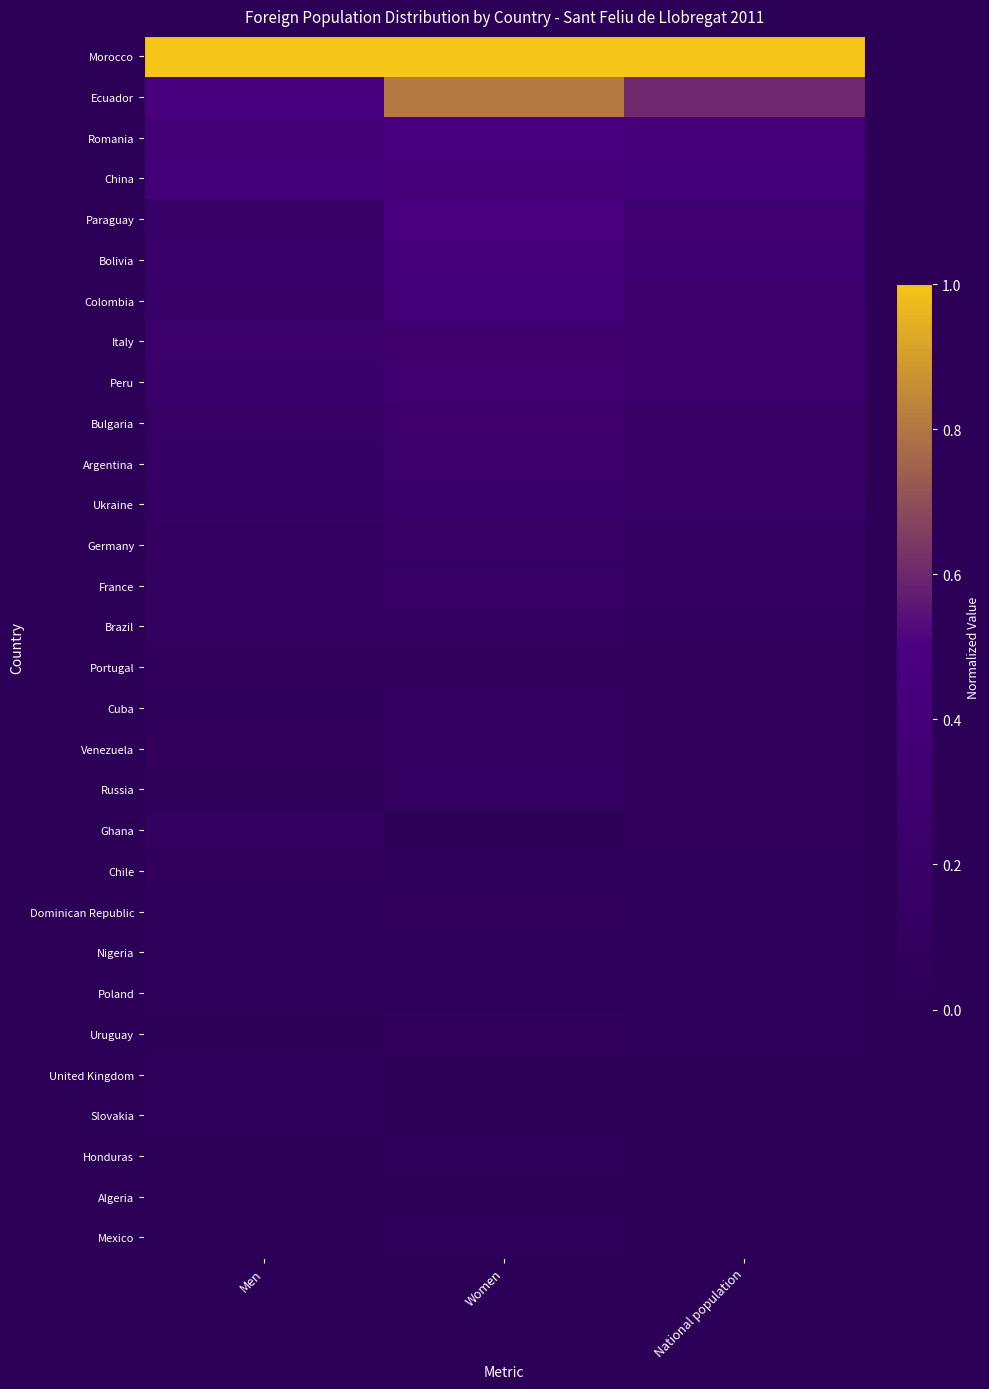

Reading left to right, extract all data points from this chart.

Morocco: Men=1.0	Women=1.0	National population=1.0
Ecuador: Men=0.5	Women=0.8	National population=0.6
Romania: Men=0.4	Women=0.5	National population=0.4
China: Men=0.4	Women=0.4	National population=0.4
Paraguay: Men=0.2	Women=0.5	National population=0.3
Bolivia: Men=0.2	Women=0.4	National population=0.3
Colombia: Men=0.2	Women=0.4	National population=0.3
Italy: Men=0.3	Women=0.3	National population=0.3
Peru: Men=0.2	Women=0.3	National population=0.2
Bulgaria: Men=0.2	Women=0.3	National population=0.2
Argentina: Men=0.1	Women=0.2	National population=0.2
Ukraine: Men=0.1	Women=0.2	National population=0.2
Germany: Men=0.1	Women=0.1	National population=0.1
France: Men=0.1	Women=0.2	National population=0.1
Brazil: Men=0.1	Women=0.1	National population=0.1
Portugal: Men=0.1	Women=0.1	National population=0.1
Cuba: Men=0.0	Women=0.1	National population=0.1
Venezuela: Men=0.1	Women=0.1	National population=0.1
Russia: Men=0.0	Women=0.1	National population=0.1
Ghana: Men=0.1	Women=0.0	National population=0.1
Chile: Men=0.1	Women=0.0	National population=0.0
Dominican Republic: Men=0.0	Women=0.1	National population=0.0
Nigeria: Men=0.0	Women=0.0	National population=0.0
Poland: Men=0.0	Women=0.0	National population=0.0
Uruguay: Men=0.0	Women=0.1	National population=0.0
United Kingdom: Men=0.0	Women=0.0	National population=0.0
Slovakia: Men=0.0	Women=0.0	National population=0.0
Honduras: Men=0.0	Women=0.0	National population=0.0
Algeria: Men=0.0	Women=0.0	National population=0.0
Mexico: Men=0.0	Women=0.0	National population=0.0